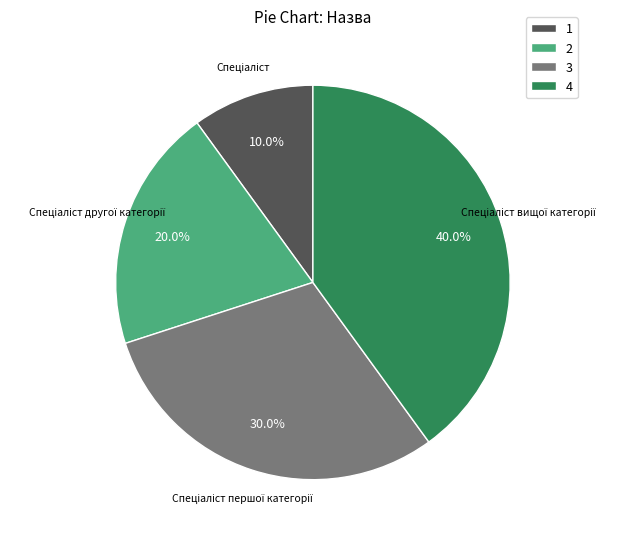

Between 1 and 3, which is larger?

3